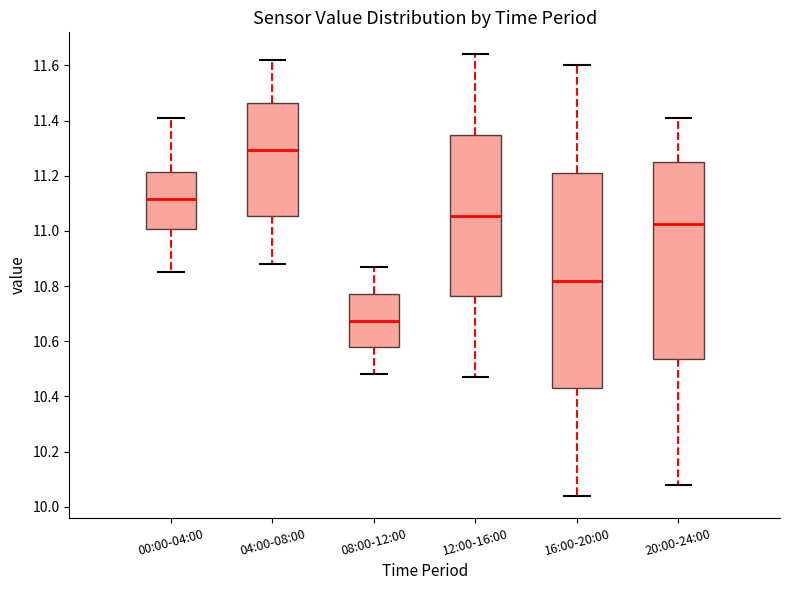

Reading left to right, read every box against the y-axis: the position of its median line, the range the box covers, and the ends of its whiskers. The values are not printed on the chart, so give them approximately, as read against the axis.

00:00-04:00: median 11.12, box 11.00 to 11.22, whiskers 10.86 to 11.42
04:00-08:00: median 11.30, box 11.06 to 11.46, whiskers 10.88 to 11.62
08:00-12:00: median 10.68, box 10.58 to 10.78, whiskers 10.48 to 10.88
12:00-16:00: median 11.06, box 10.76 to 11.34, whiskers 10.48 to 11.64
16:00-20:00: median 10.82, box 10.44 to 11.22, whiskers 10.04 to 11.60
20:00-24:00: median 11.02, box 10.54 to 11.26, whiskers 10.08 to 11.42